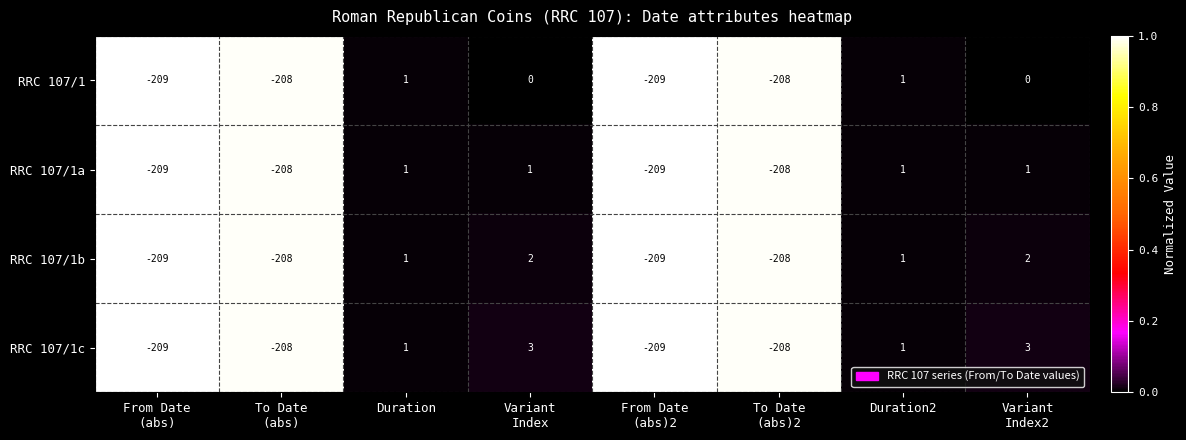

Rank the series by their average value, from highest to lowest.

RRC 107/1c, RRC 107/1b, RRC 107/1a, RRC 107/1